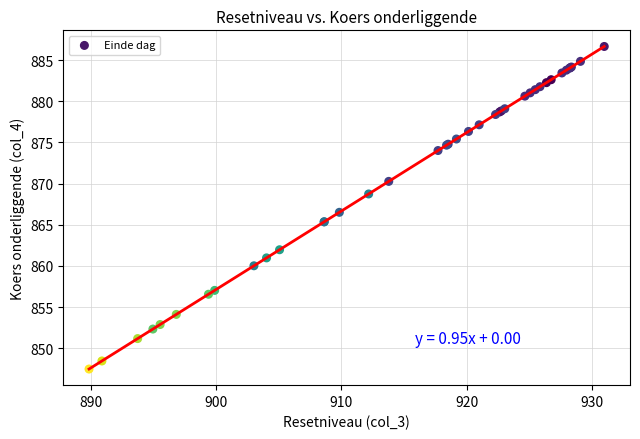

What Y value in the scatter plot is closest to 867?

866.5